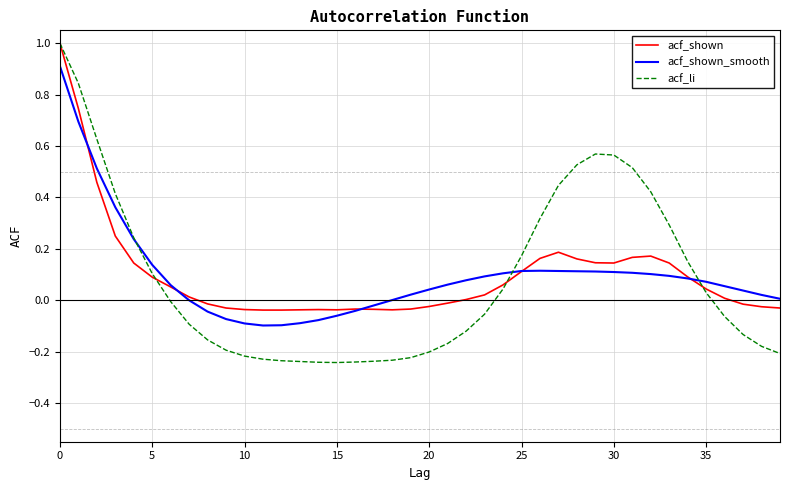

How many series are shown in this chart?

3